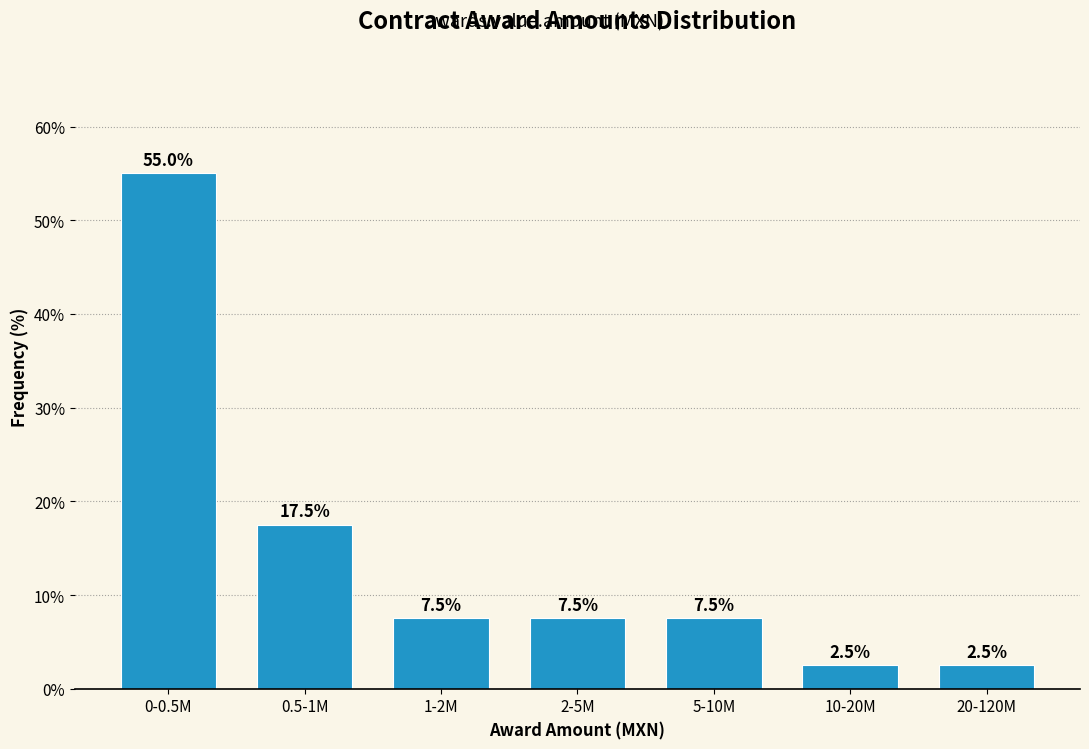

Reading right to left, list all the values displayed in this chart.

2.5	2.5	7.5	7.5	7.5	17.5	55.0